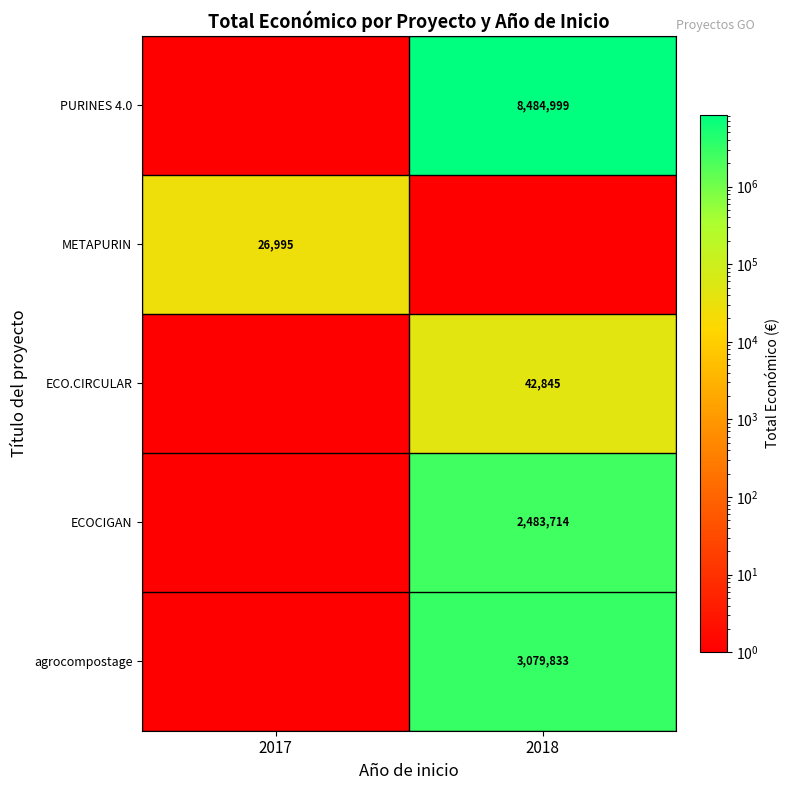

True or false: ECOCIGAN has a value of 2483714 at 2018.

True